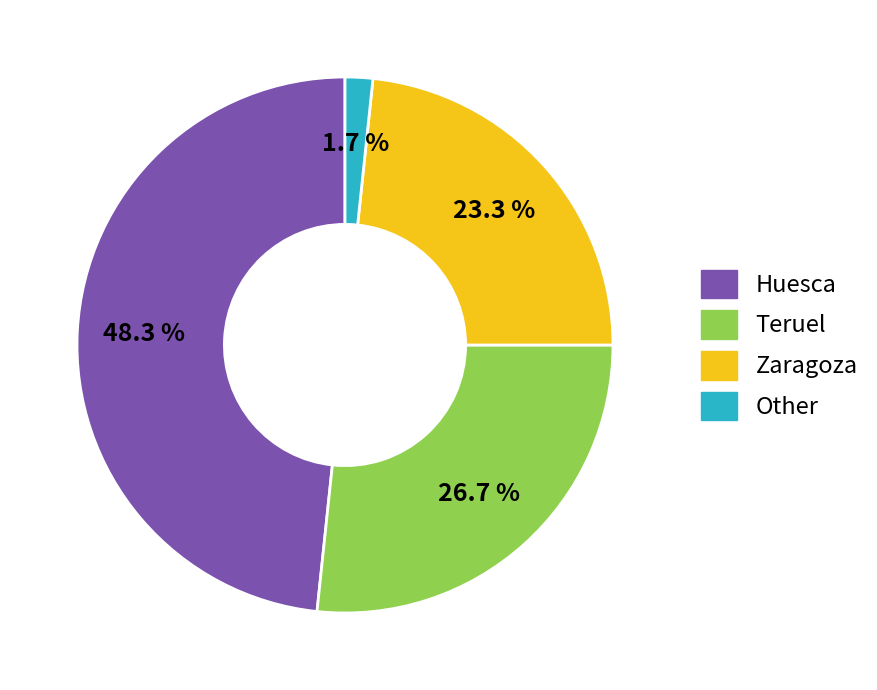

To the nearest percent, what portion does Huesca represent?

48%